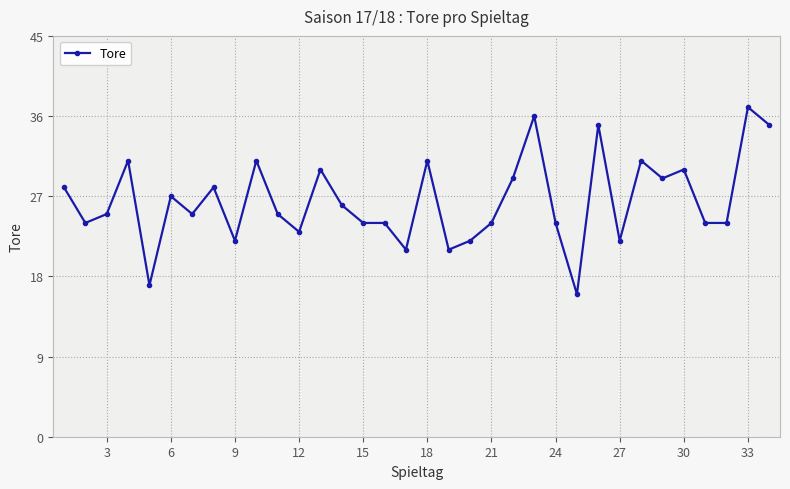

What is the minimum value shown in the chart?

16